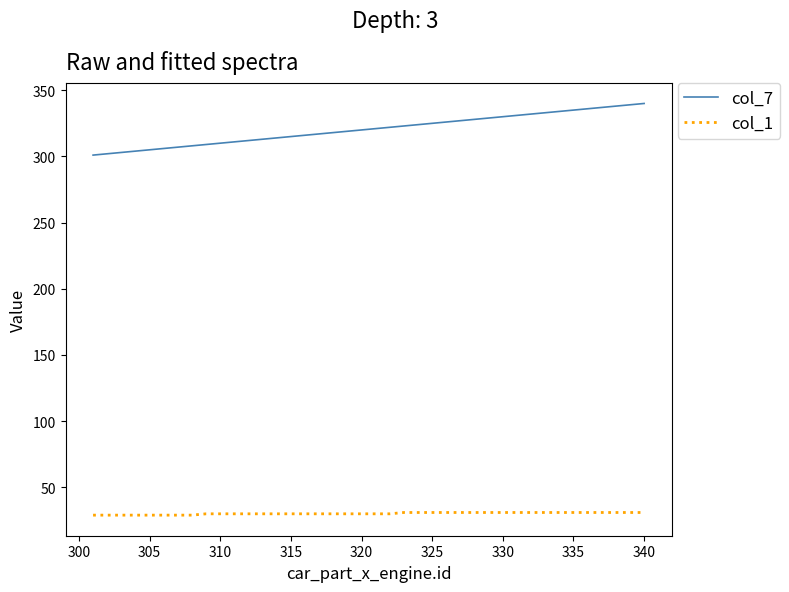

Rank the series by their average value, from lowest to highest.

col_1, col_7